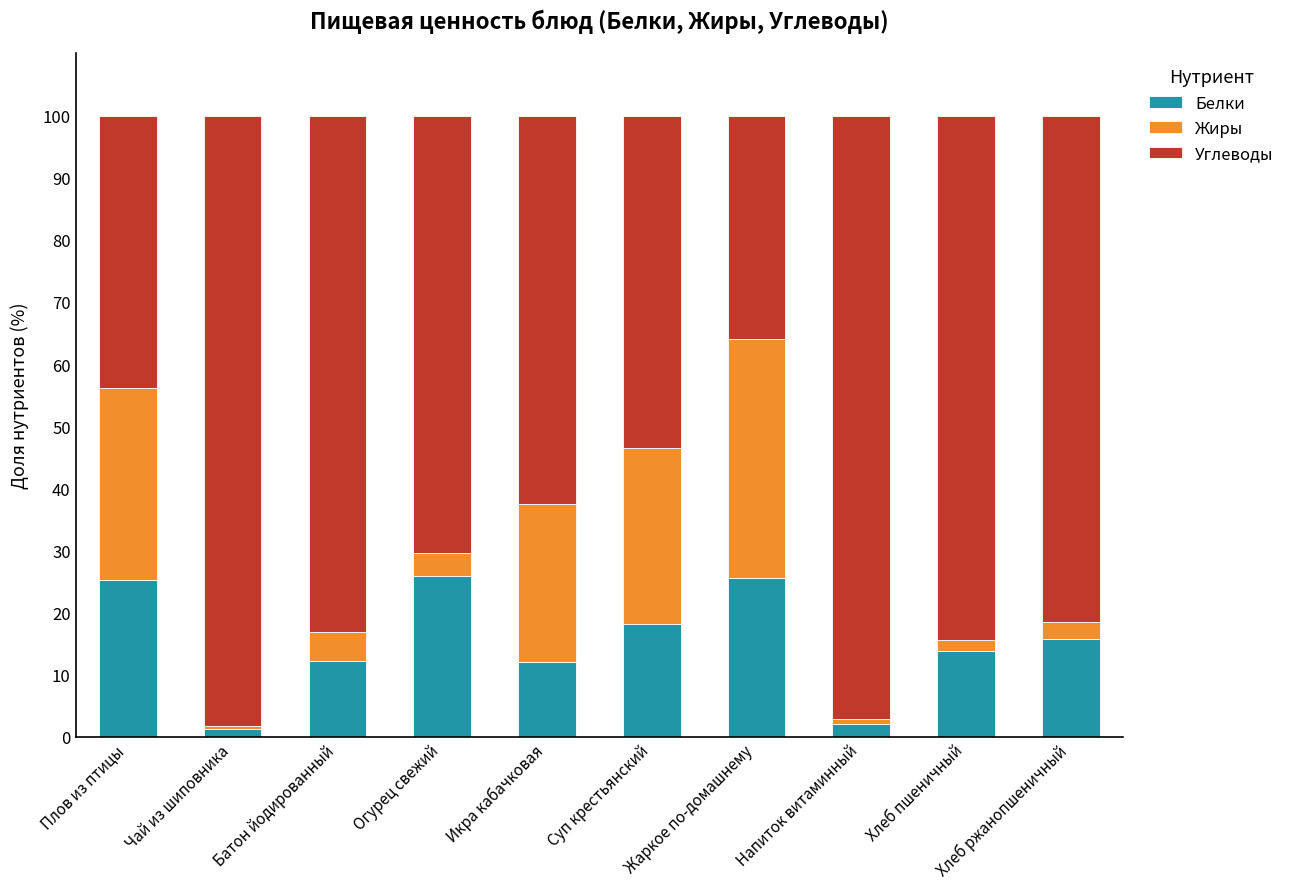

What is the sum of all Белки values?

152.2